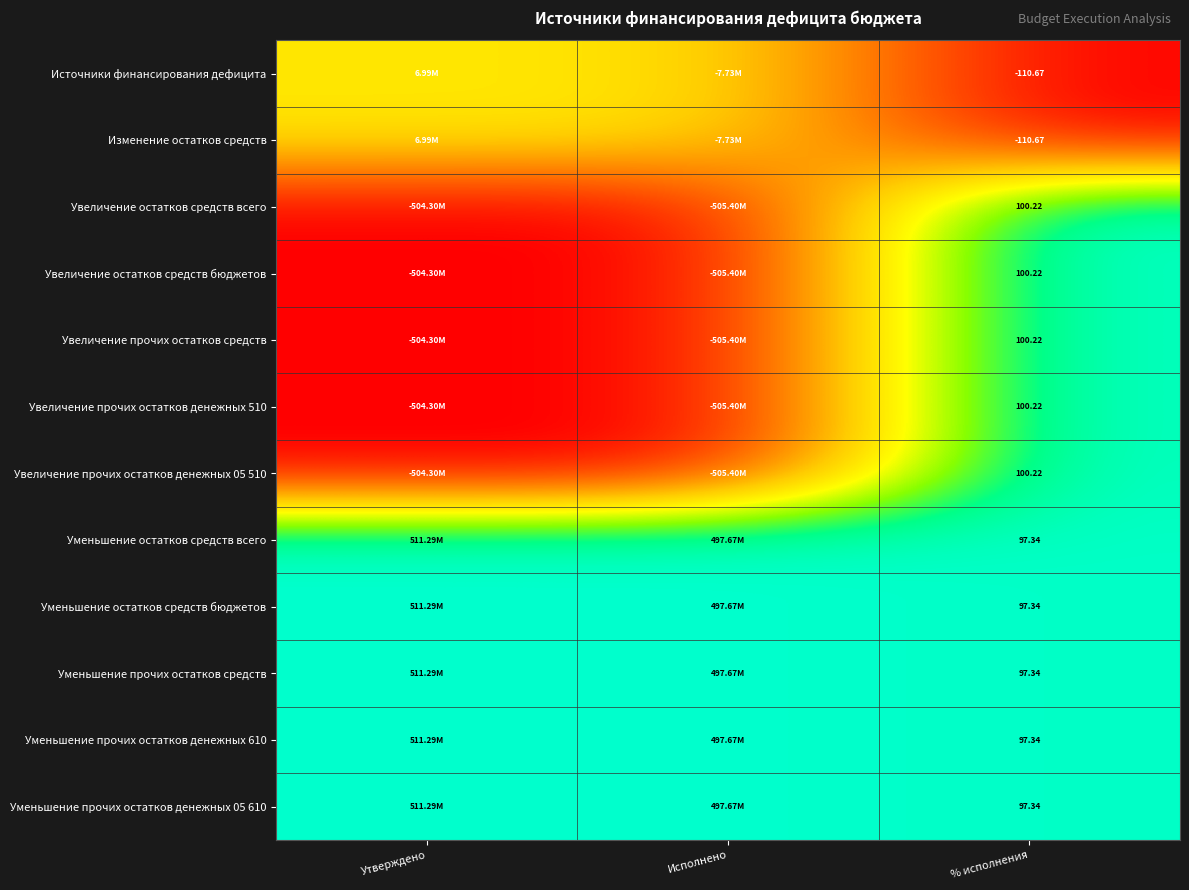

At how many categories does at least one series exceed 0?

3